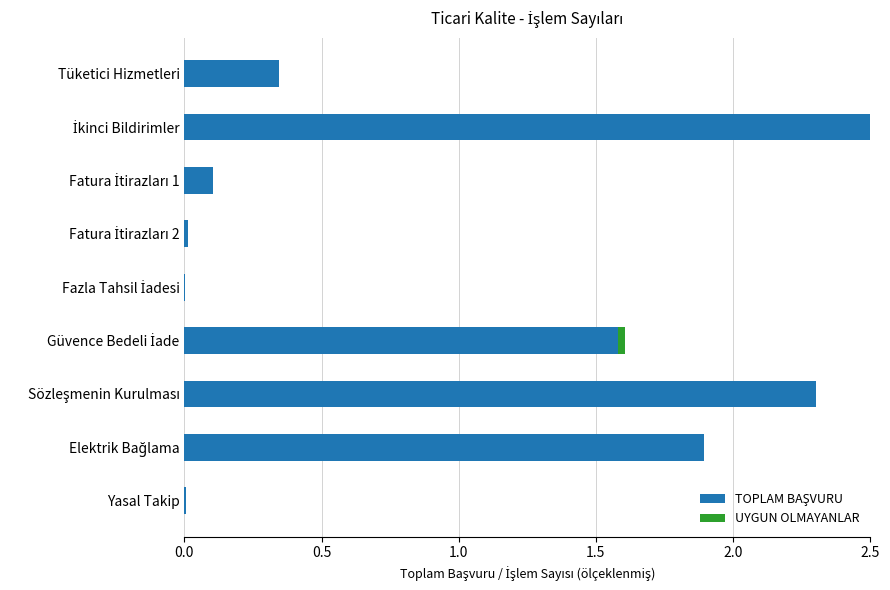

What is the average value of the TOPLAM BAŞVURU series?

1.0